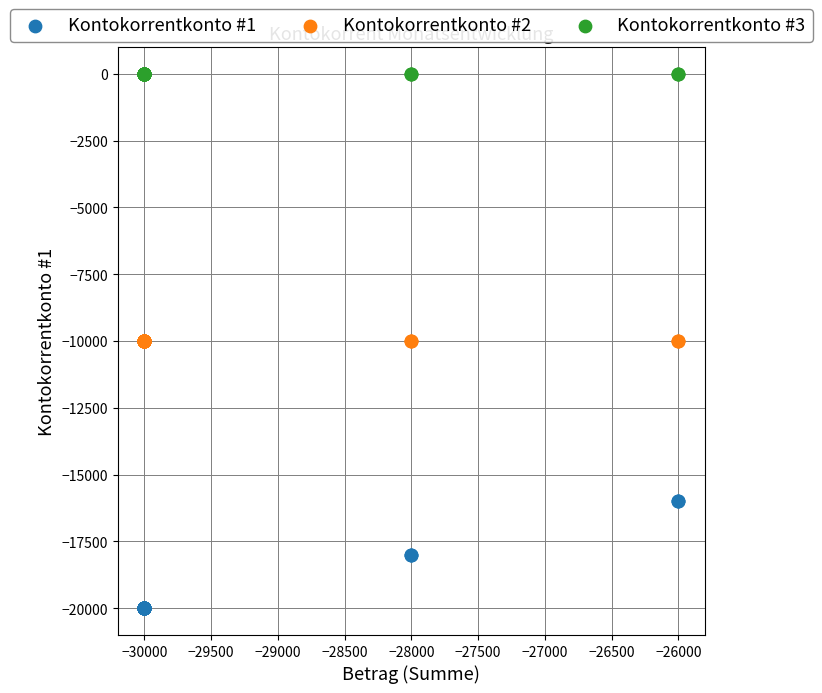

Which series contains the lowest Y value?

Kontokorrentkonto #1